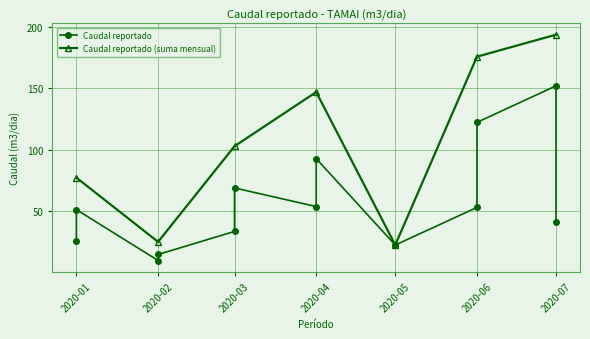

What is the sum of all values?

744.5